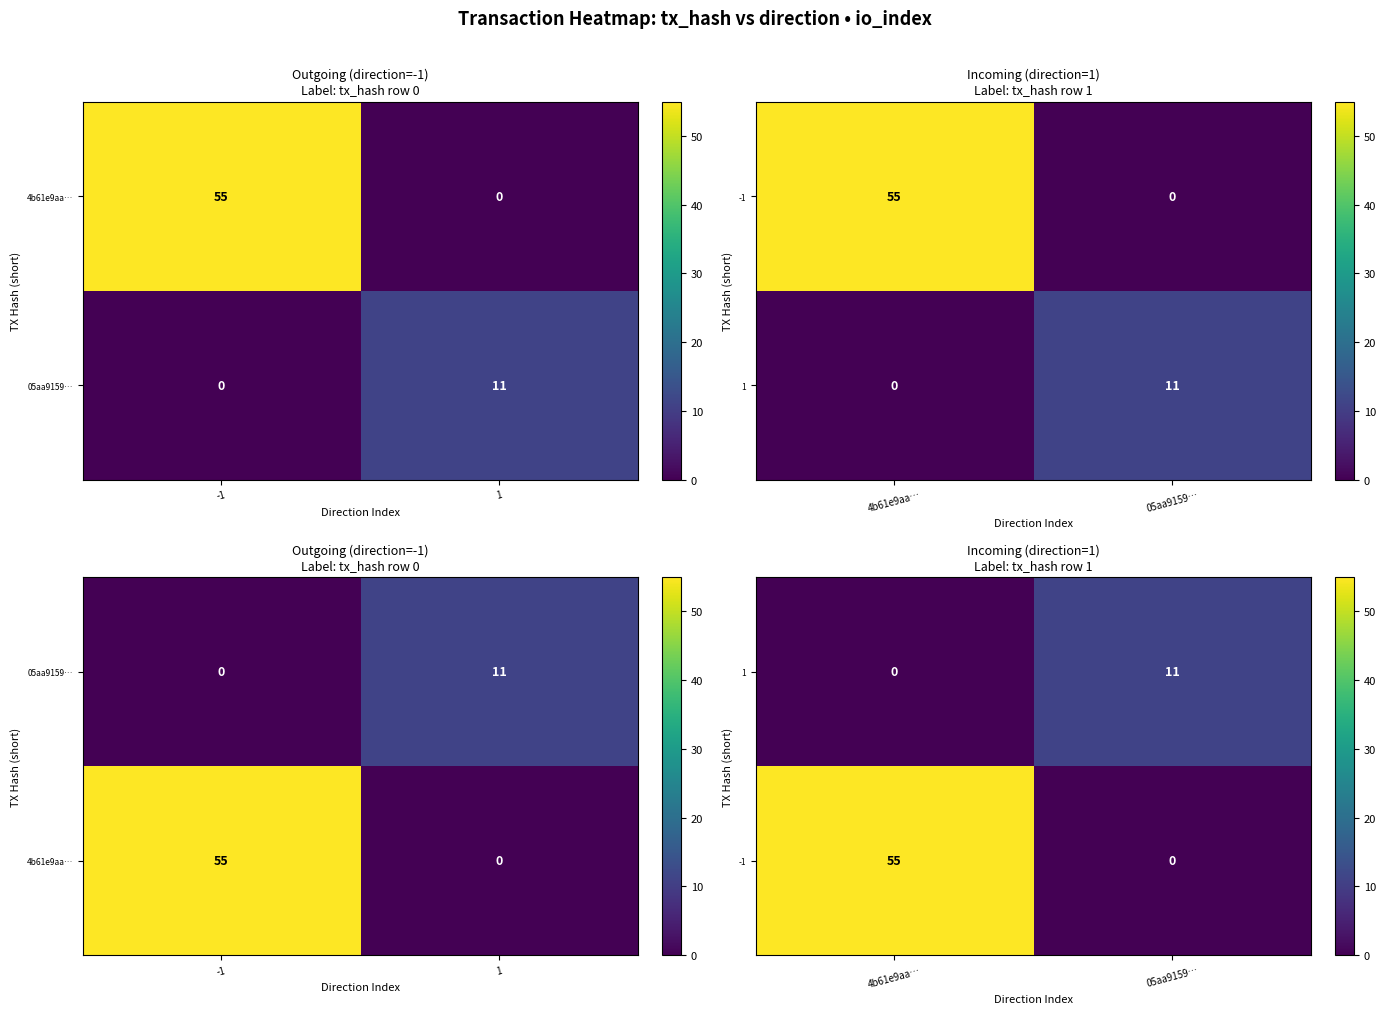

The value of 1 at 4b61e9aa… is -5. True or false?

False